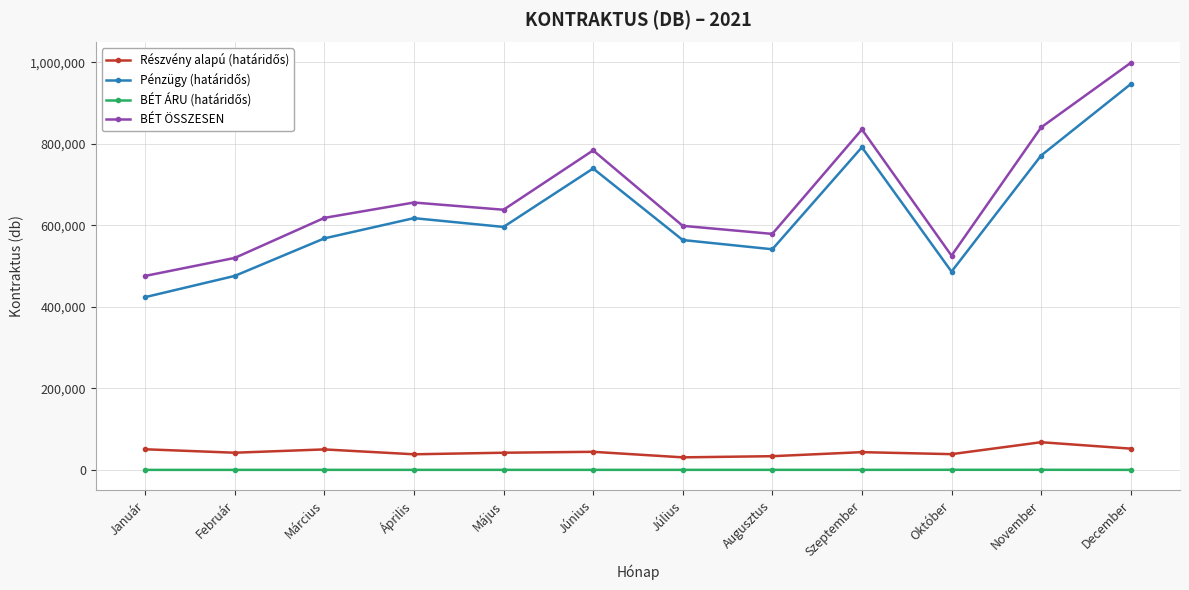

What is the label of the 9th point from the left?

Szeptember